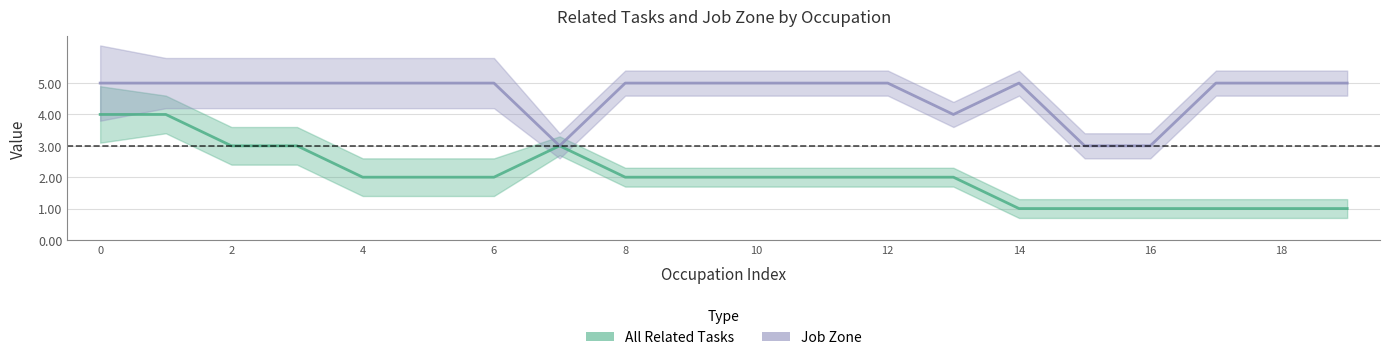

Count the number of data series in this chart.

2